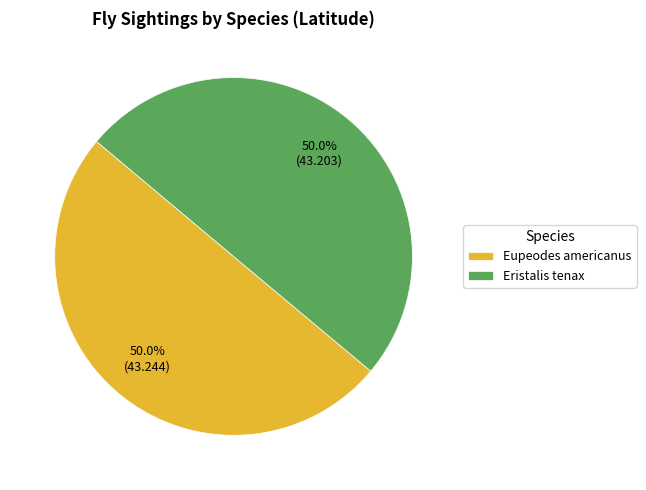

To the nearest percent, what percentage of the pie is Eristalis tenax?

50%